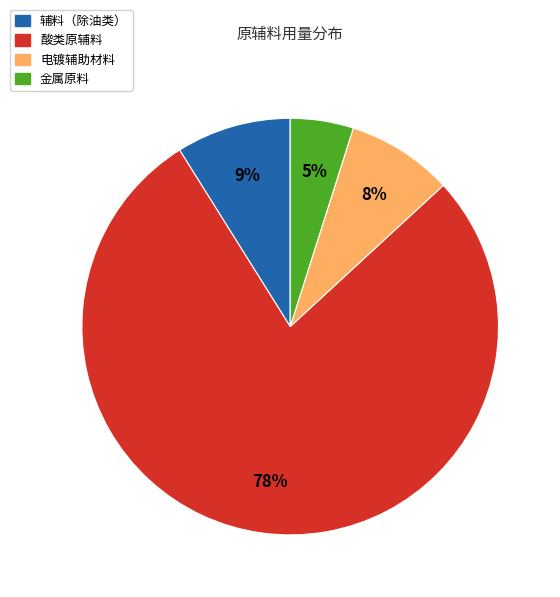

Count the number of slices in the pie.

4